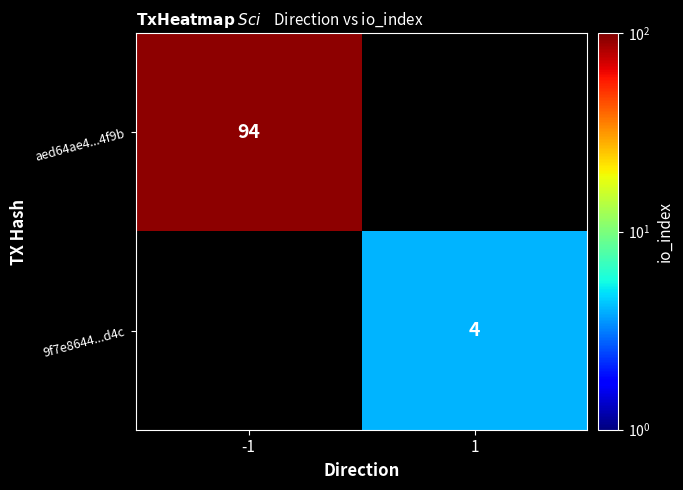

The aed64ae4...4f9b series shows 26 at -1. True or false?

False